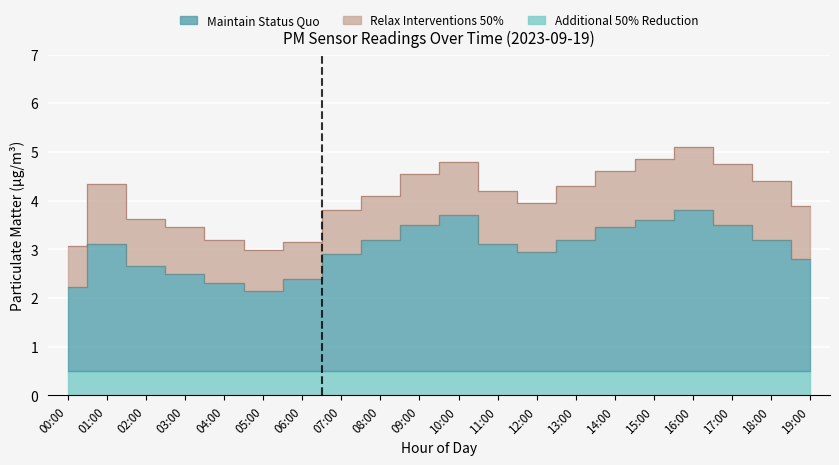

At how many categories does at least one series exceed 4?

11